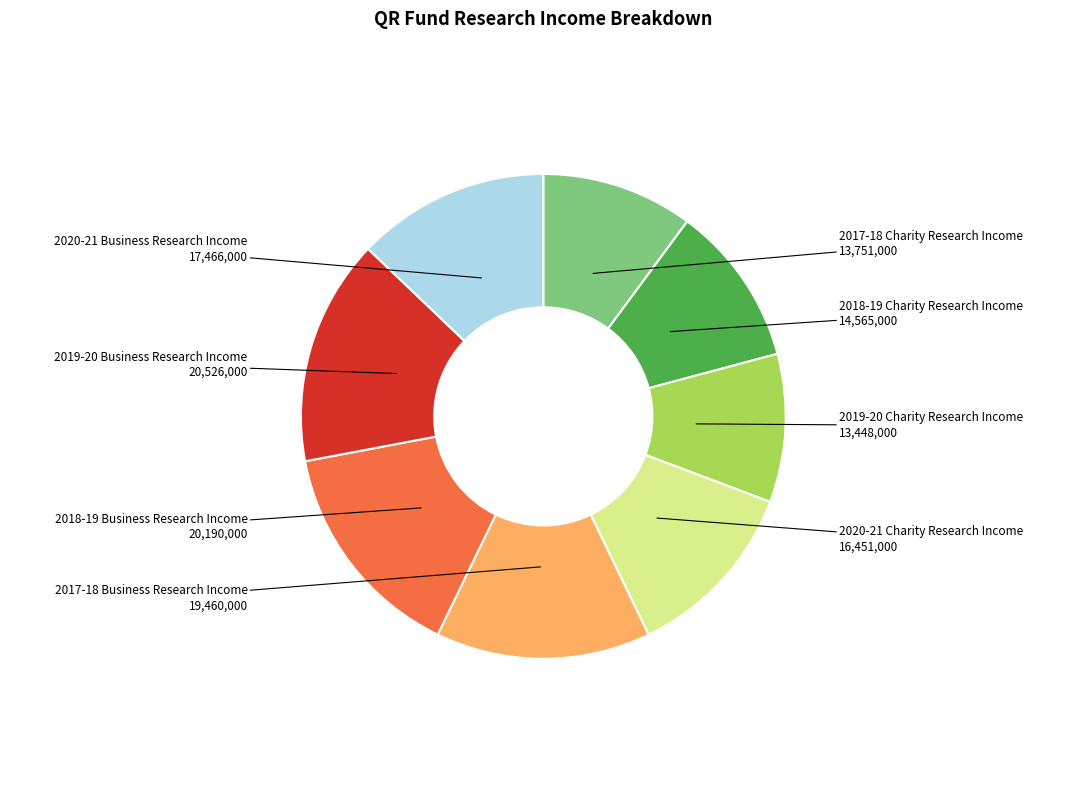

The 2017-18 Business Research Income slice represents 14% of the pie. True or false?

True